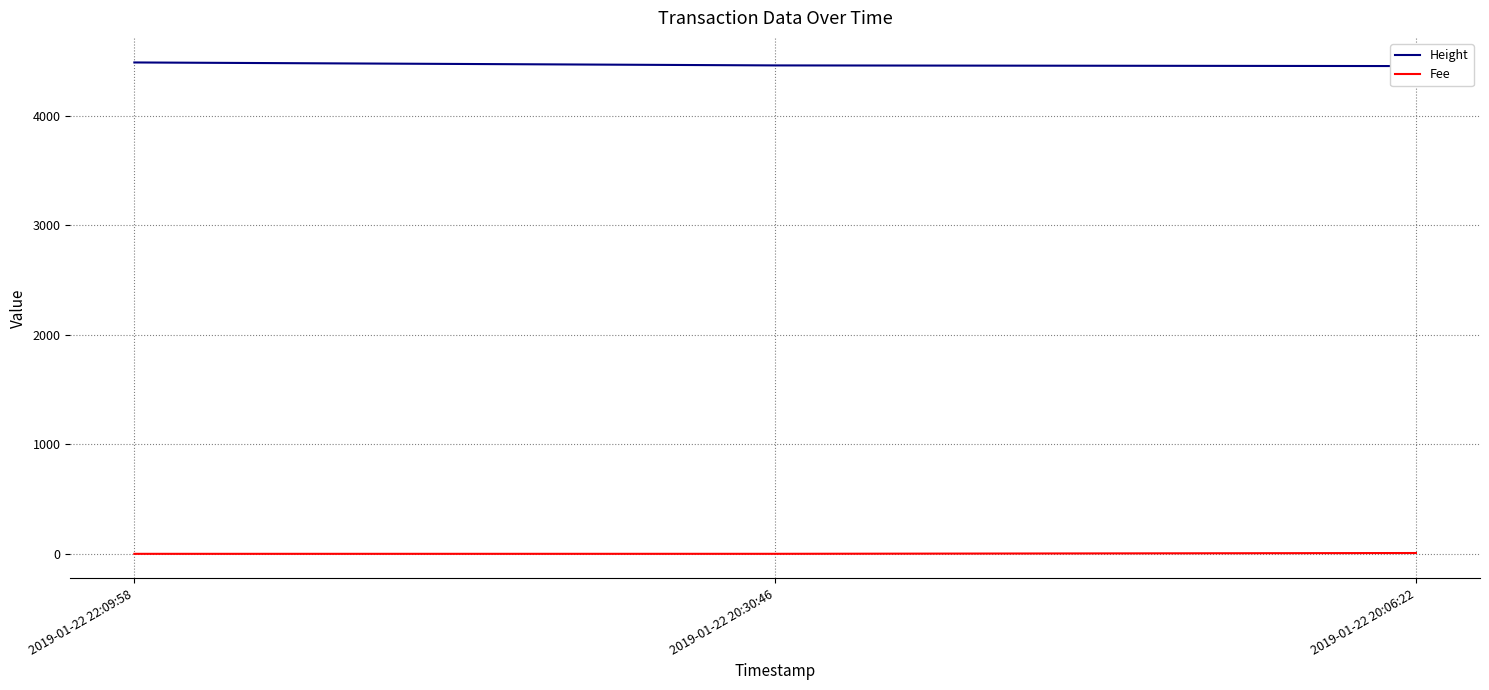

How many Height values are between 4453 and 4486?

3